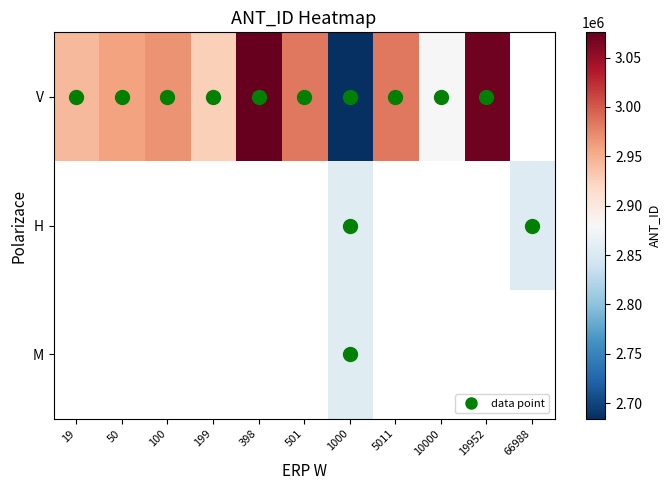

Reading left to right, transcribe all the data shown in this chart.

V: 19=2943633.0	50=2957976.0	100=2967844.2	199=2927195.6	398=3075482.0	501=2983046.0	1000=2684266.5	5011=2983275.5	10000=2879845.7	19952=3070809.0	66988=0.0
H: 19=0.0	50=0.0	100=0.0	199=0.0	398=0.0	501=0.0	1000=2856587.0	5011=0.0	10000=0.0	19952=0.0	66988=2855247.0
M: 19=0.0	50=0.0	100=0.0	199=0.0	398=0.0	501=0.0	1000=2856587.0	5011=0.0	10000=0.0	19952=0.0	66988=0.0